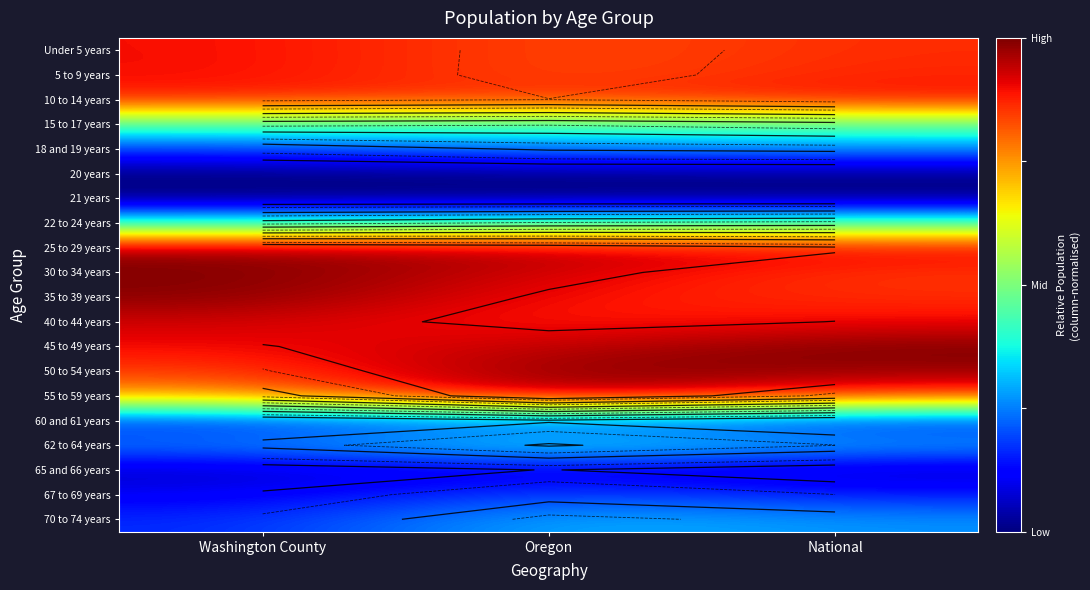

What value does the 10 to 14 years series have at Oregon?

0.9